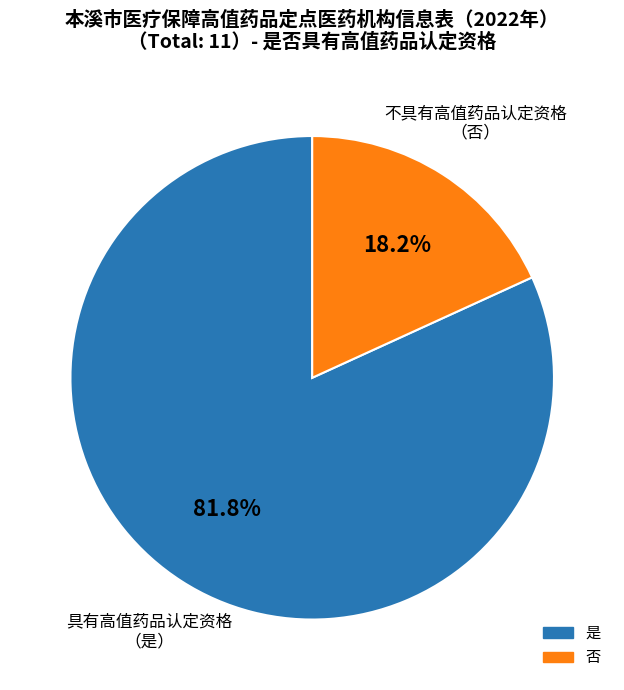

Which slice is the largest?

是